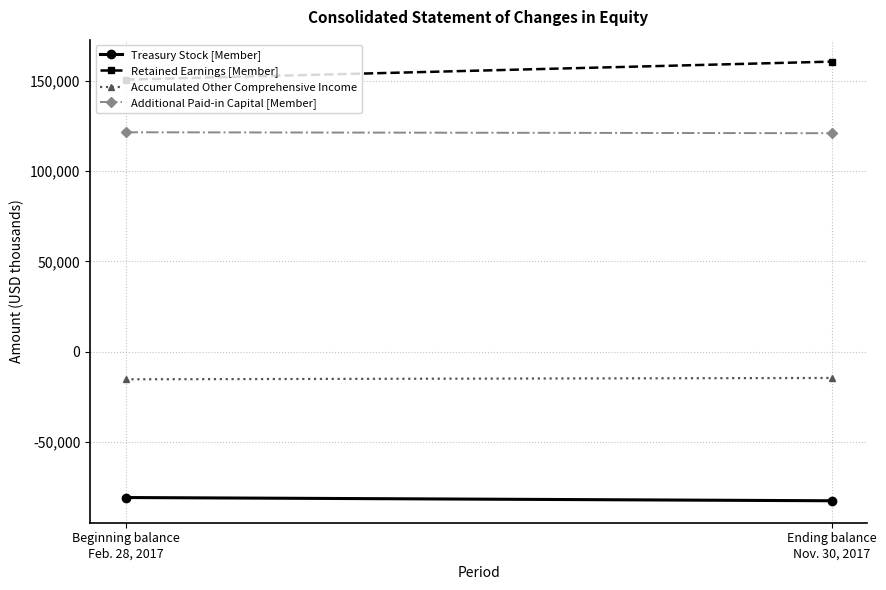

List the labels in order of Retained Earnings [Member] value, smallest first.

Beginning balance
Feb. 28, 2017, Ending balance
Nov. 30, 2017